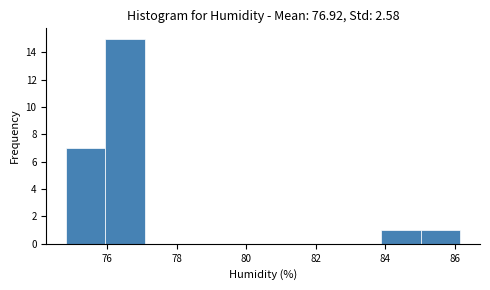

How tall is the bar that spans 83.8 to 85.0 on the x-axis? Neither the bar edges nor the heights are printed on the chart, so give them approximately, as read against the axes.

1